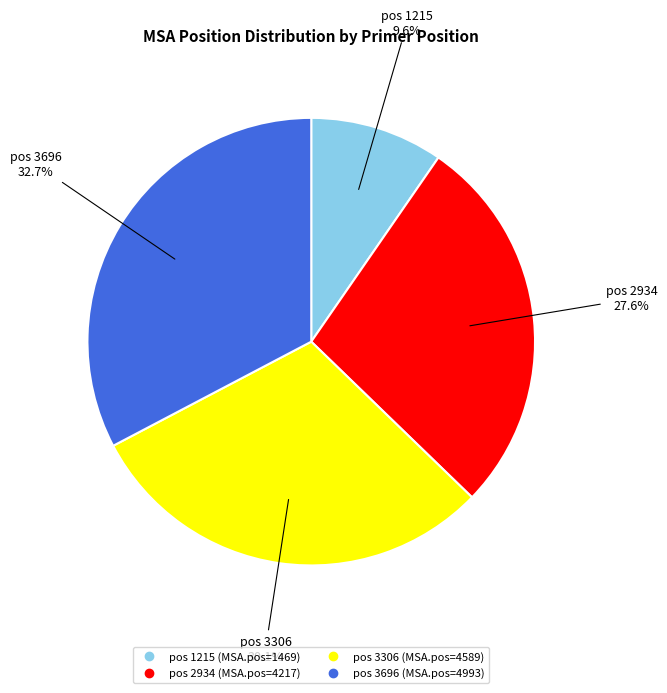

Is there any slice that represents more than half of the pie?

No